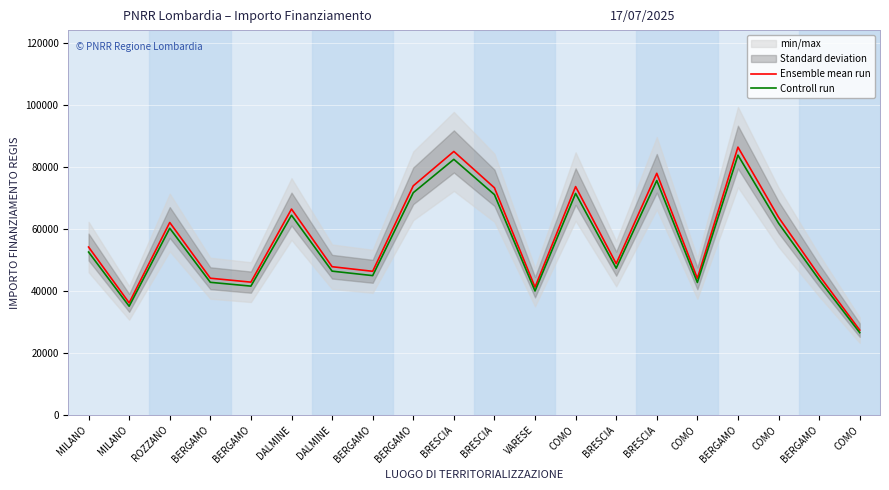

What is the value of the Ensemble mean run point at the 1st from the left?

54144.9